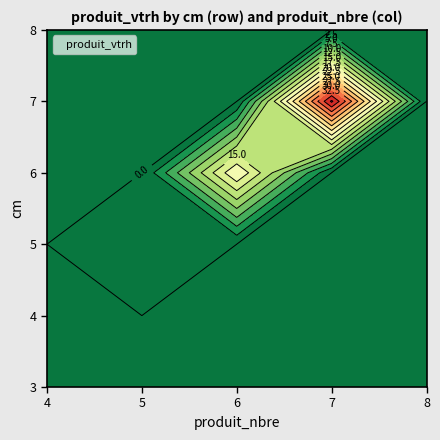

The 6 series shows 0 at 4. True or false?

True